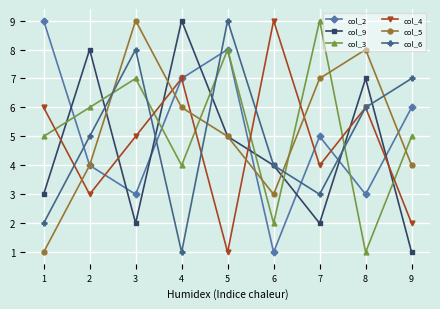

Count the col_6 values in the range 3 to 7.

5